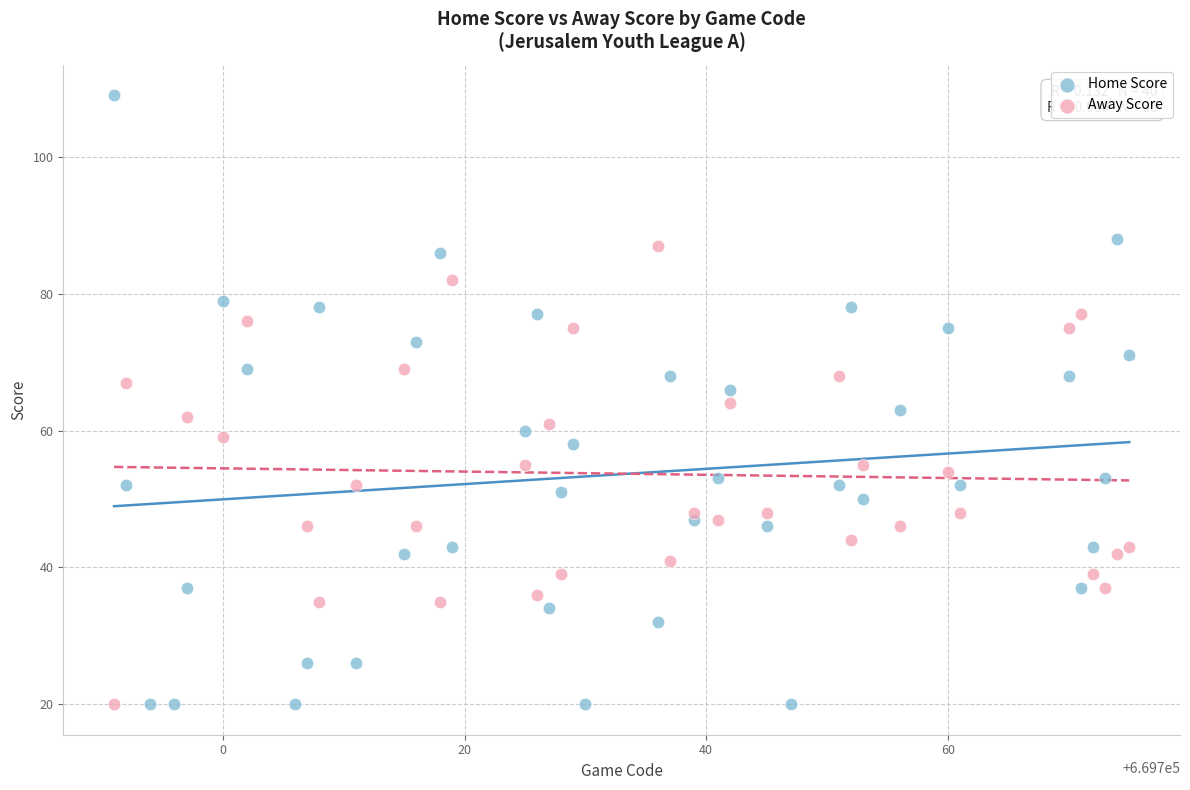

Which series has the widest spread of Y values?

Home Score